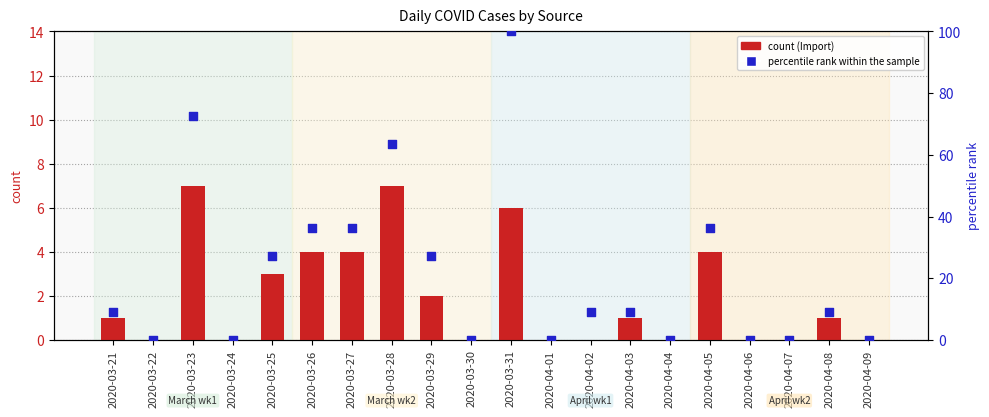

Which series reaches the minimum Y coordinate?

Import (count)